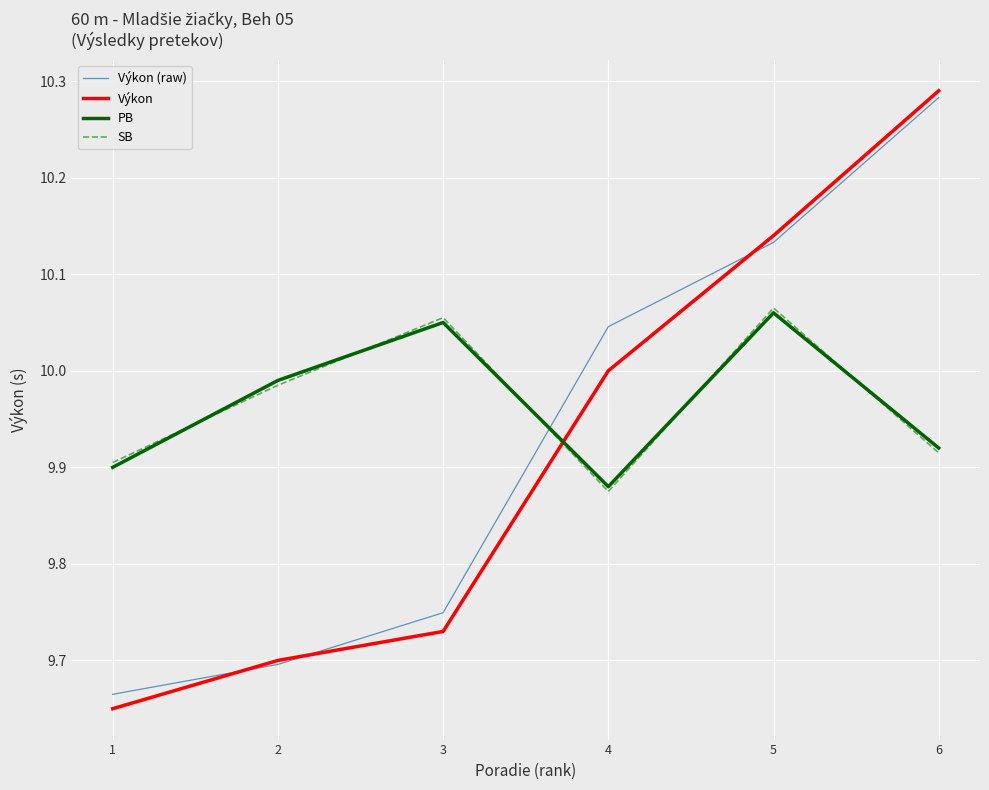

The value of Výkon (raw) at 5 is 7.1. True or false?

False